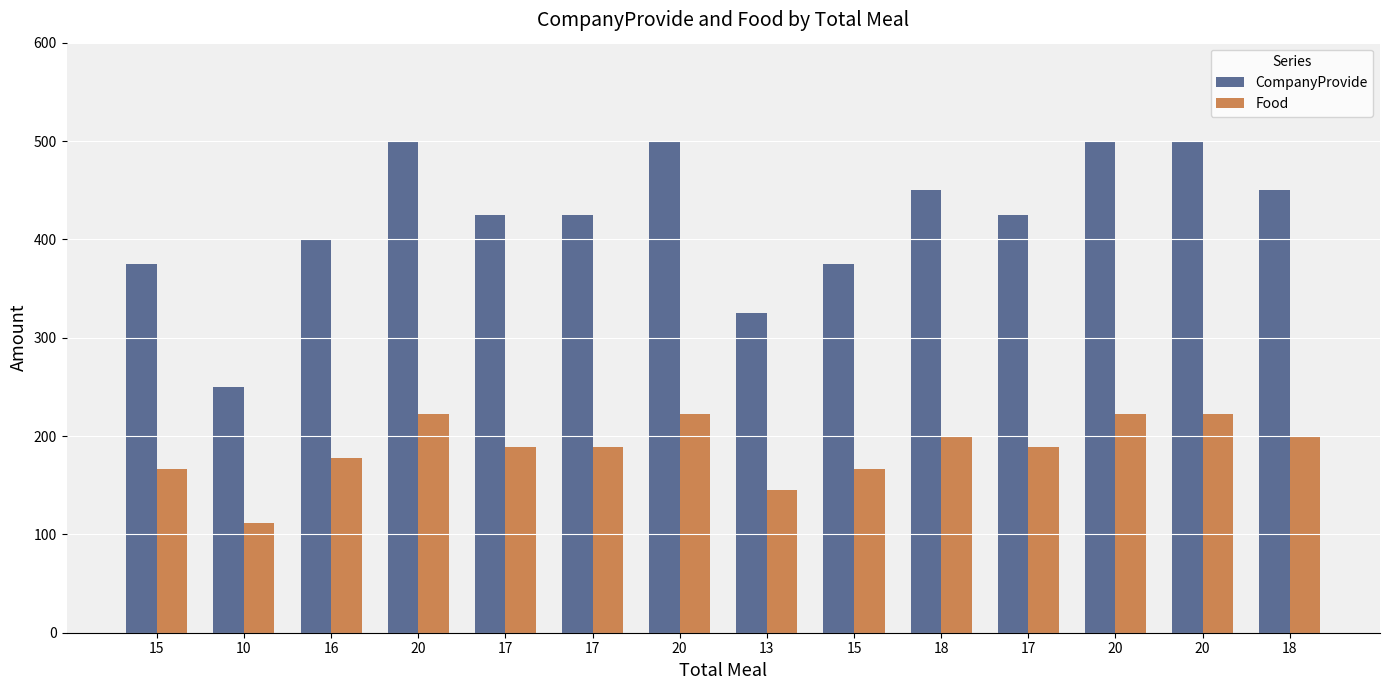

How many CompanyProvide values are between 375 and 500?

12